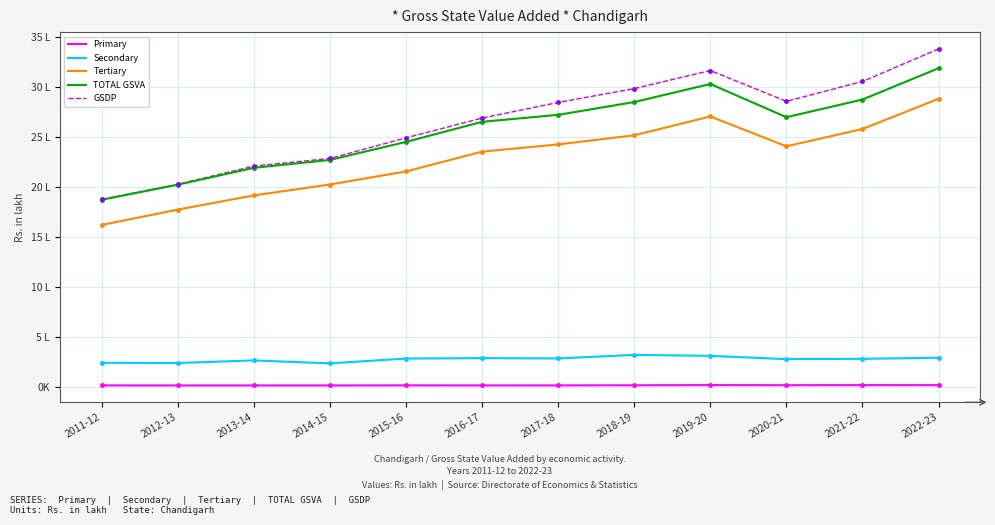

What is the label of the 12th point from the right?

2011-12